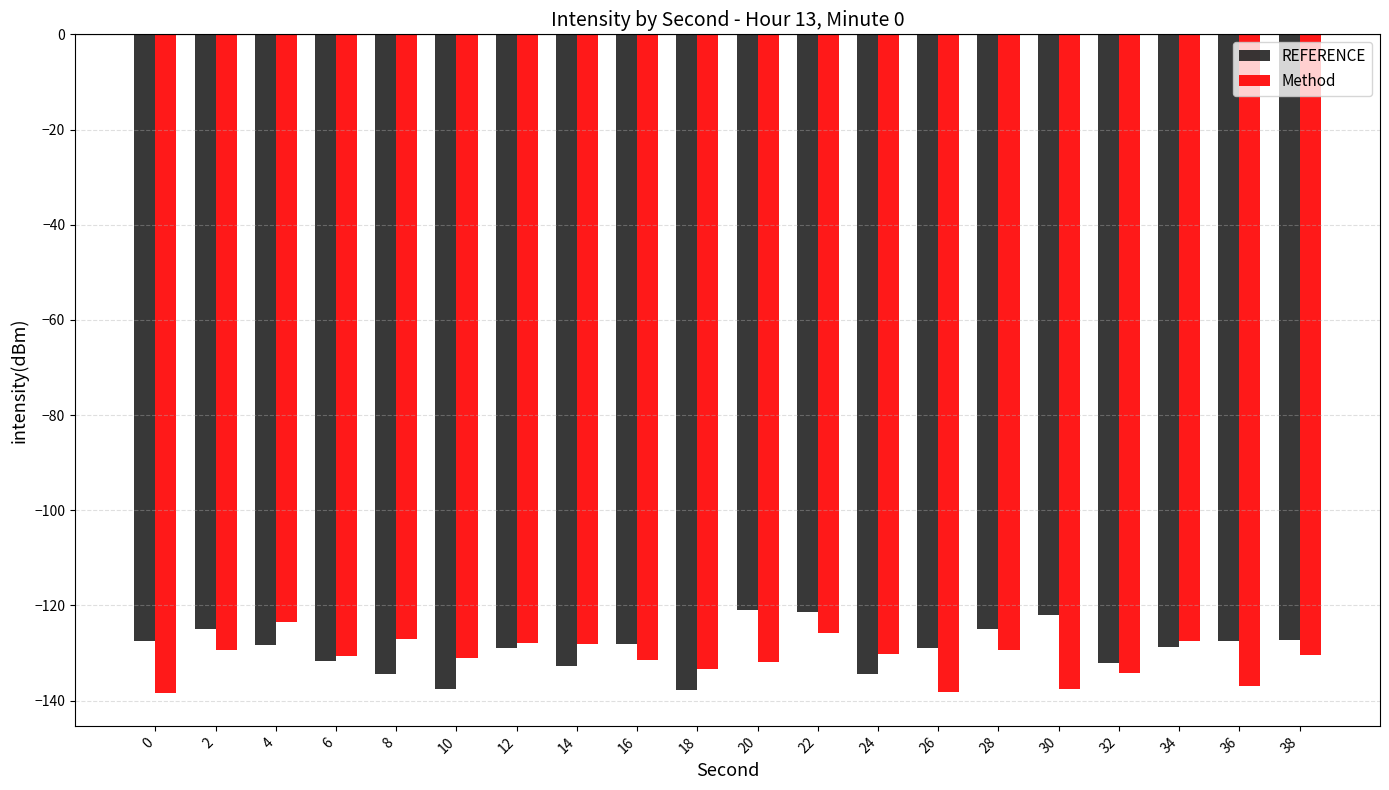

Which series has the widest spread of values?

REFERENCE